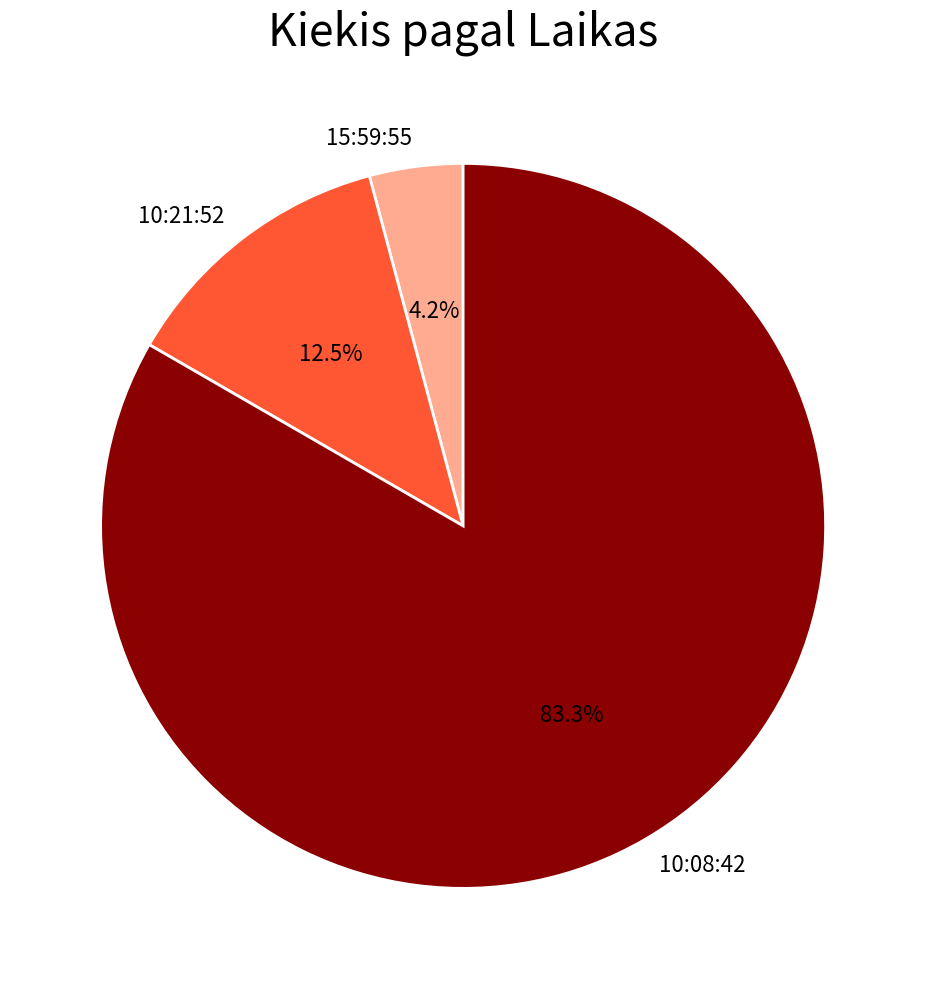

Is 10:08:42 the majority of the pie?

Yes